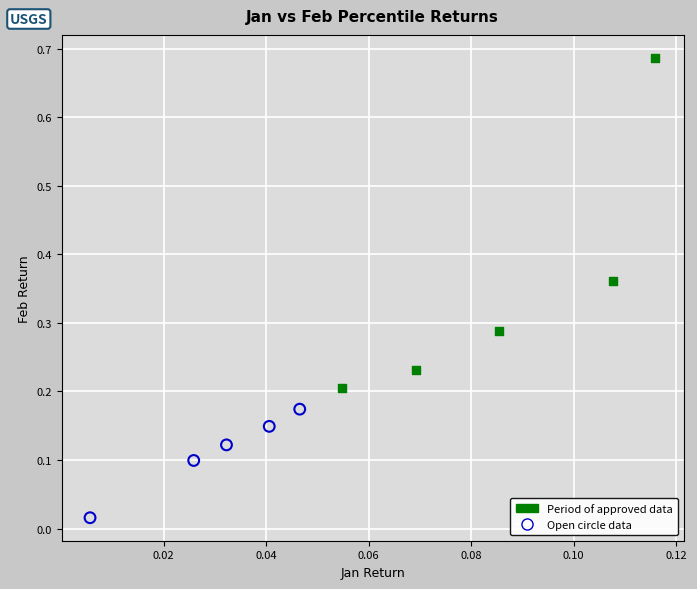

Which series has the largest Y range (max minus min)?

Period of approved data